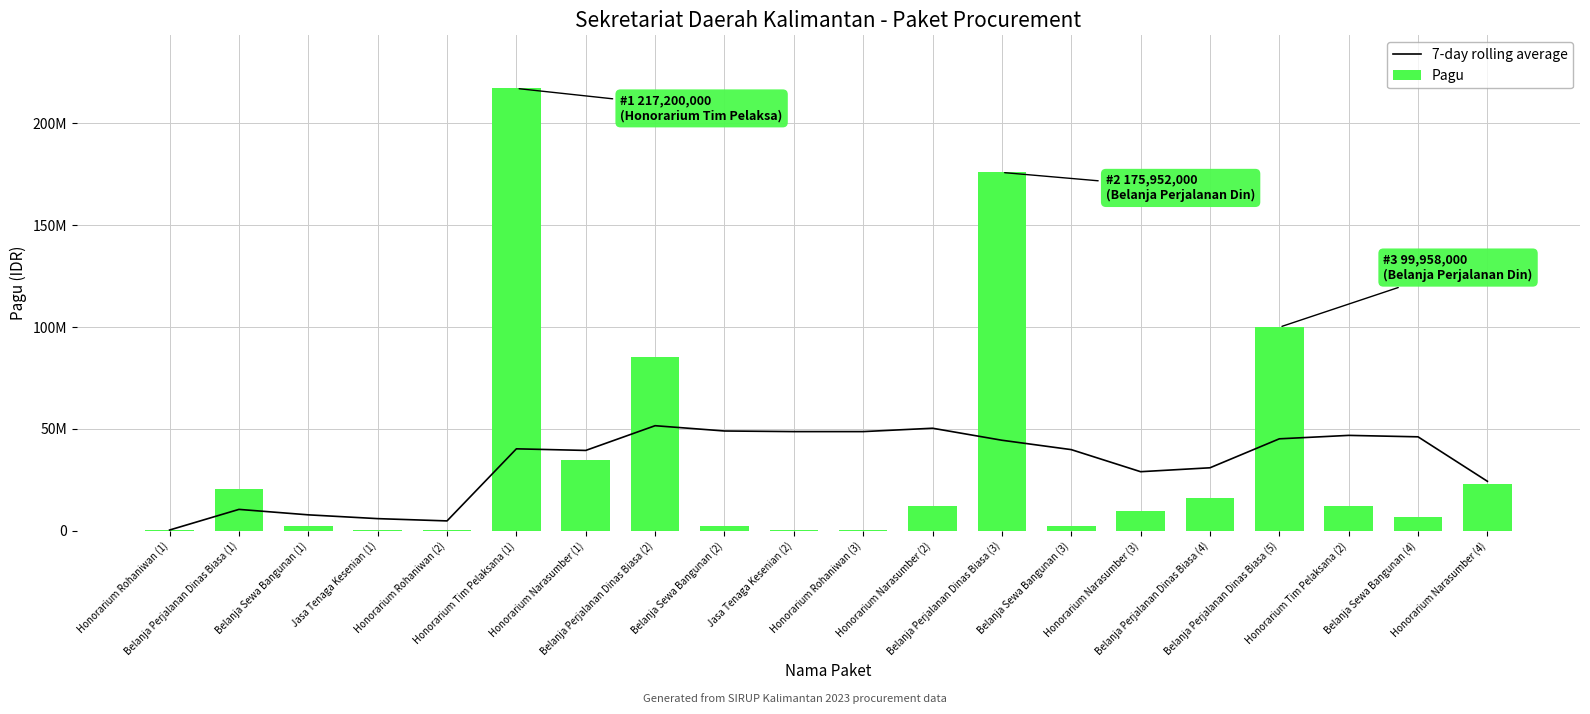

Are the bars grouped side by side (vs. stacked)?

Yes